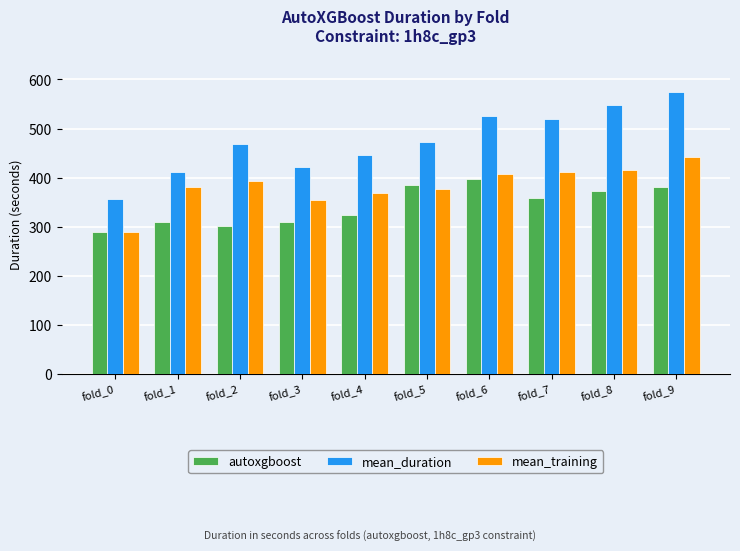

What is the total value across all series at fold_4?

1138.9